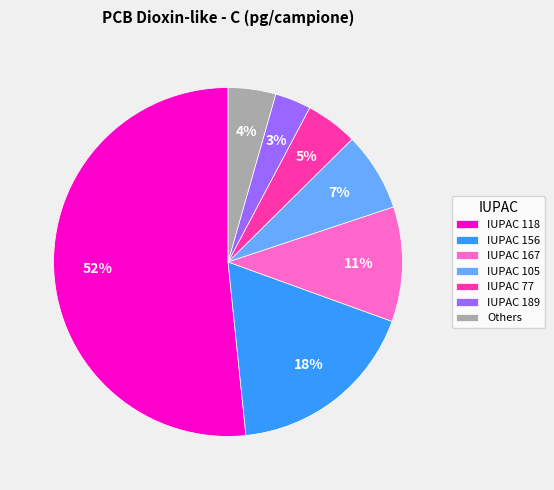

How many slices are in this pie chart?

7